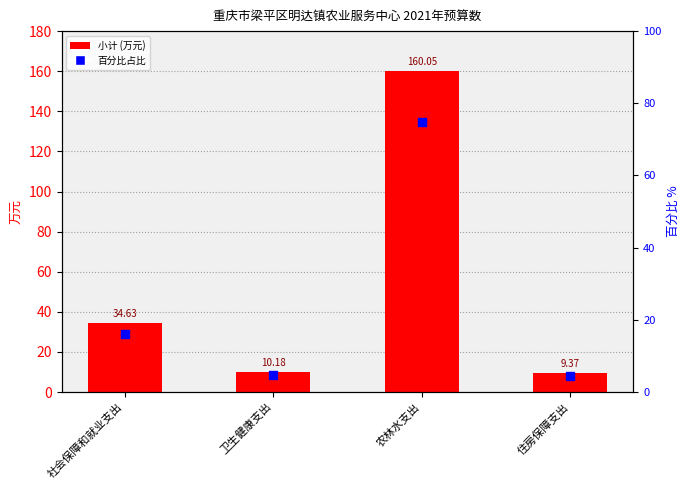

Which series reaches the minimum Y coordinate?

百分比占比